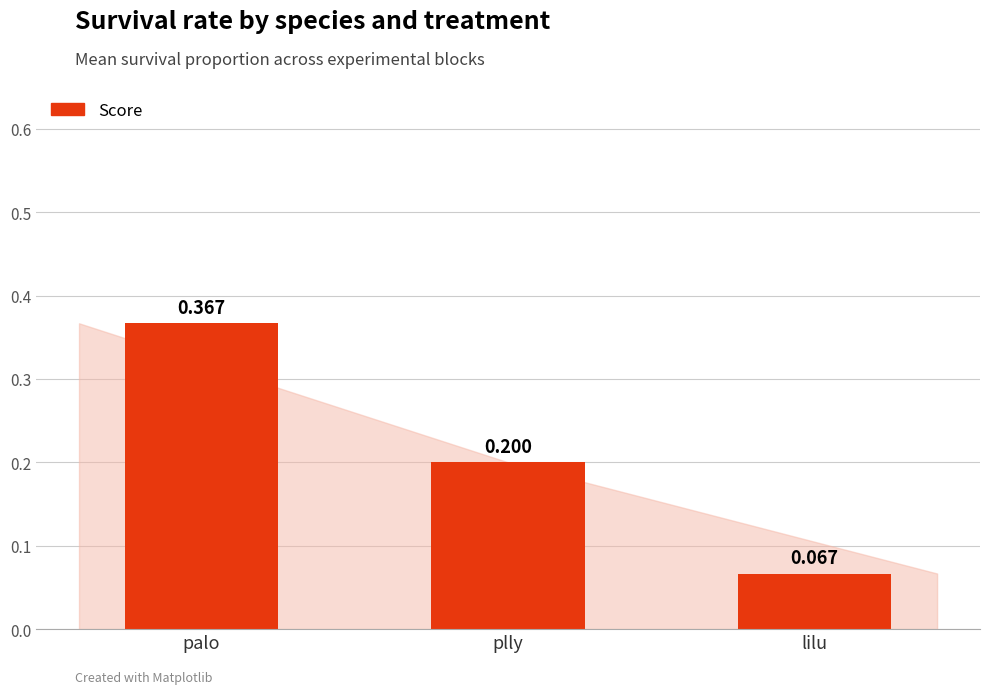

Read the value at plly.

0.2